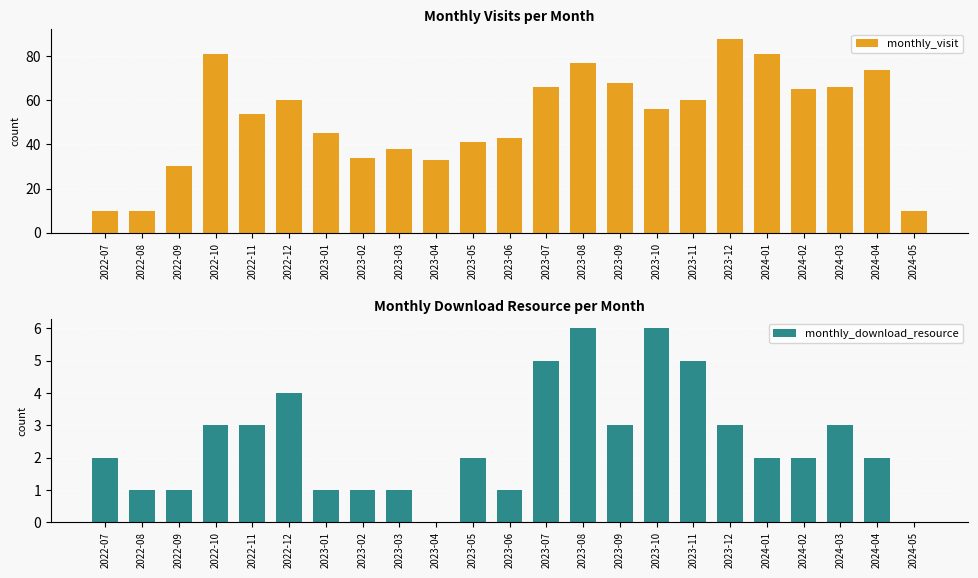

Reading left to right, transcribe all the data shown in this chart.

monthly_visit: 10	10	30	81	54	60	45	34	38	33	41	43	66	77	68	56	60	88	81	65	66	74	10
monthly_download_resource: 2	1	1	3	3	4	1	1	1	0	2	1	5	6	3	6	5	3	2	2	3	2	0